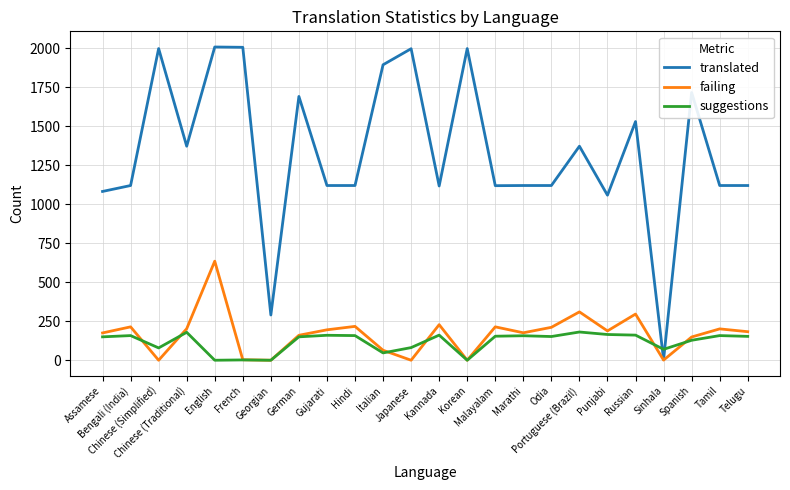

Which series has the widest spread of values?

translated